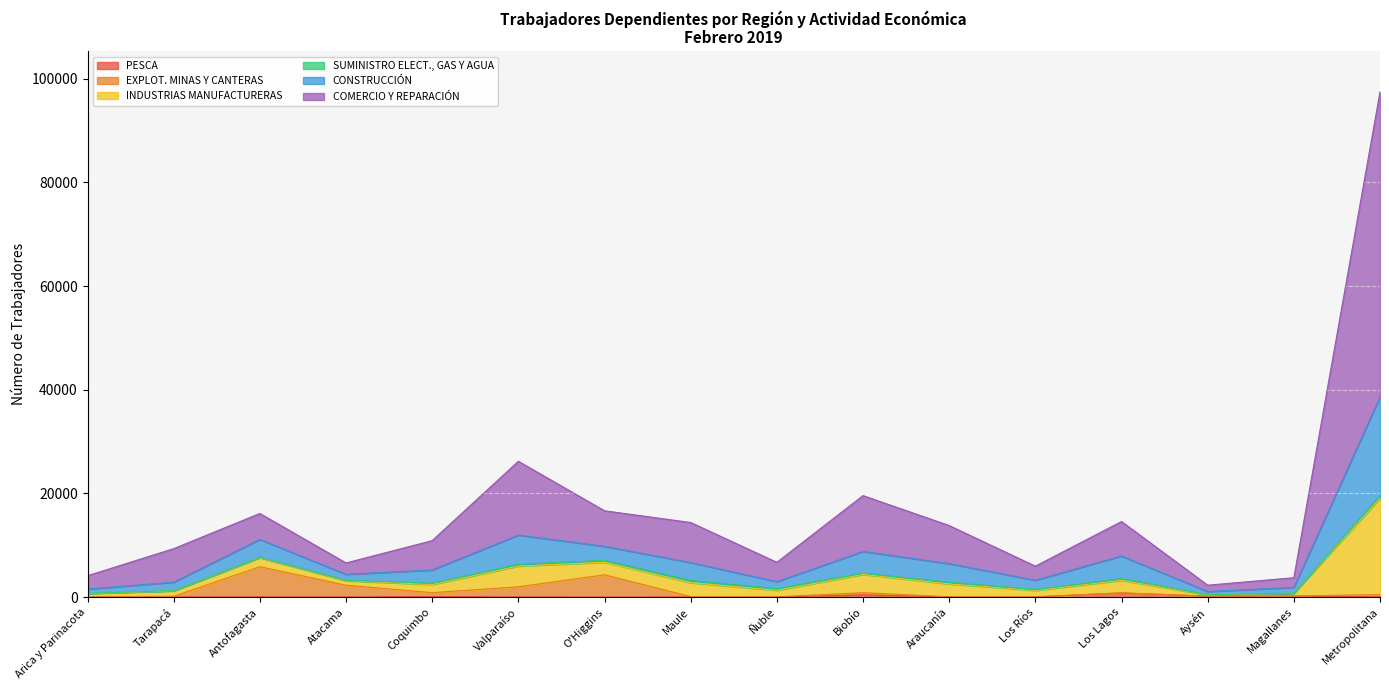

Reading left to right, list all the values displayed in this chart.

PESCA: Arica y Parinacota=17	Tarapacá=35	Antofagasta=54	Atacama=40	Coquimbo=94	Valparaíso=37	O'Higgins=3	Maule=32	Ñuble=0	Biobío=430	Araucanía=21	Los Ríos=24	Los Lagos=780	Aysén=169	Magallanes=198	Metropolitana=71	TOTAL=2005
EXPLOT. MINAS Y CANTERAS: Arica y Parinacota=34	Tarapacá=119	Antofagasta=5804	Atacama=2264	Coquimbo=754	Valparaíso=1945	O'Higgins=4292	Maule=70	Ñuble=53	Biobío=423	Araucanía=41	Los Ríos=44	Los Lagos=48	Aysén=24	Magallanes=19	Metropolitana=416	TOTAL=16350
INDUSTRIAS MANUFACTURERAS: Arica y Parinacota=619	Tarapacá=1044	Antofagasta=1743	Atacama=851	Coquimbo=1585	Valparaíso=3999	O'Higgins=2434	Maule=2671	Ñuble=1257	Biobío=3525	Araucanía=2486	Los Ríos=1222	Los Lagos=2415	Aysén=220	Magallanes=536	Metropolitana=18551	TOTAL=45158
SUMINISTRO ELECT., GAS Y AGUA: Arica y Parinacota=69	Tarapacá=42	Antofagasta=65	Atacama=88	Coquimbo=233	Valparaíso=320	O'Higgins=356	Maule=433	Ñuble=285	Biobío=234	Araucanía=297	Los Ríos=162	Los Lagos=299	Aysén=62	Magallanes=9	Metropolitana=513	TOTAL=3467
CONSTRUCCIÓN: Arica y Parinacota=805	Tarapacá=1631	Antofagasta=3459	Atacama=1147	Coquimbo=2569	Valparaíso=5654	O'Higgins=2712	Maule=3453	Ñuble=1383	Biobío=4196	Araucanía=3610	Los Ríos=1794	Los Lagos=4388	Aysén=607	Magallanes=1103	Metropolitana=19043	TOTAL=57554
COMERCIO Y REPARACIÓN: Arica y Parinacota=2577	Tarapacá=6473	Antofagasta=5005	Atacama=2195	Coquimbo=5657	Valparaíso=14237	O'Higgins=6851	Maule=7724	Ñuble=3732	Biobío=10765	Araucanía=7342	Los Ríos=2721	Los Lagos=6644	Aysén=1214	Magallanes=1873	Metropolitana=58854	TOTAL=143864